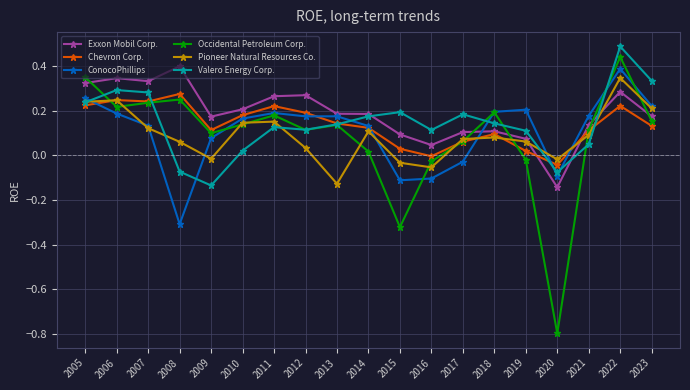

Which series has the largest total across all categories?

Exxon Mobil Corp.